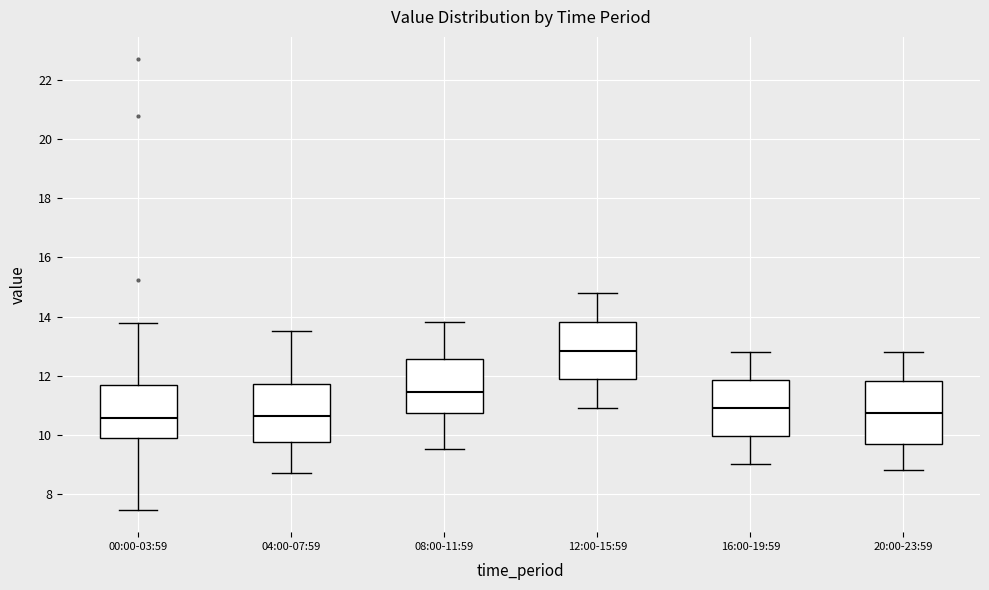

Reading left to right, read every box against the y-axis: the position of its median line, the range the box covers, and the ends of its whiskers. The values are not printed on the chart, so give them approximately, as read against the axis.

00:00-03:59: median 10.6, box 9.8 to 11.6, whiskers 7.4 to 13.8
04:00-07:59: median 10.6, box 9.8 to 11.8, whiskers 8.8 to 13.6
08:00-11:59: median 11.4, box 10.8 to 12.6, whiskers 9.6 to 13.8
12:00-15:59: median 12.8, box 11.8 to 13.8, whiskers 11.0 to 14.8
16:00-19:59: median 11.0, box 10.0 to 11.8, whiskers 9.0 to 12.8
20:00-23:59: median 10.8, box 9.6 to 11.8, whiskers 8.8 to 12.8